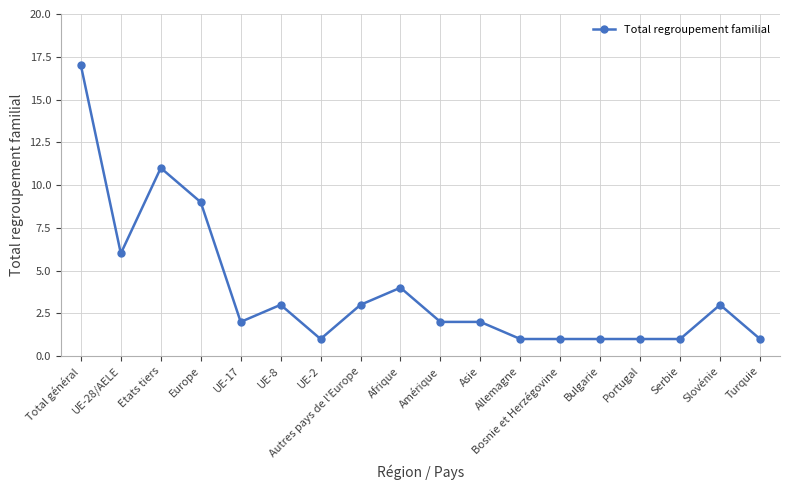

Does the chart display data point markers on the line(s)?

Yes